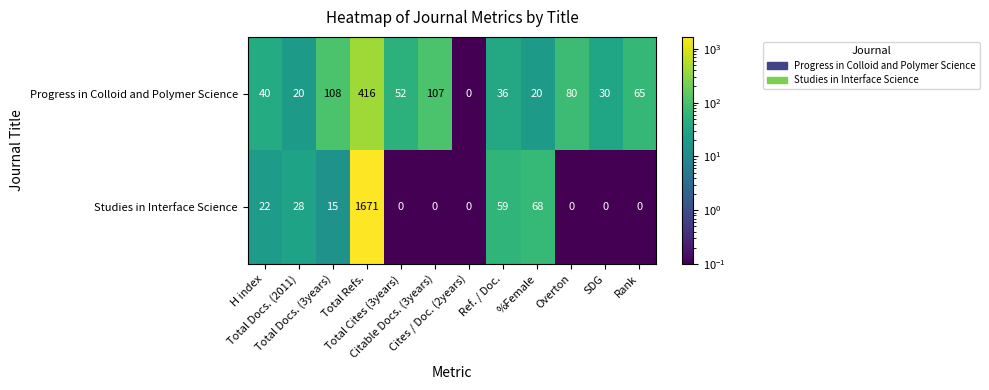

How many data points in Progress in Colloid and Polymer Science are less than 52?

6